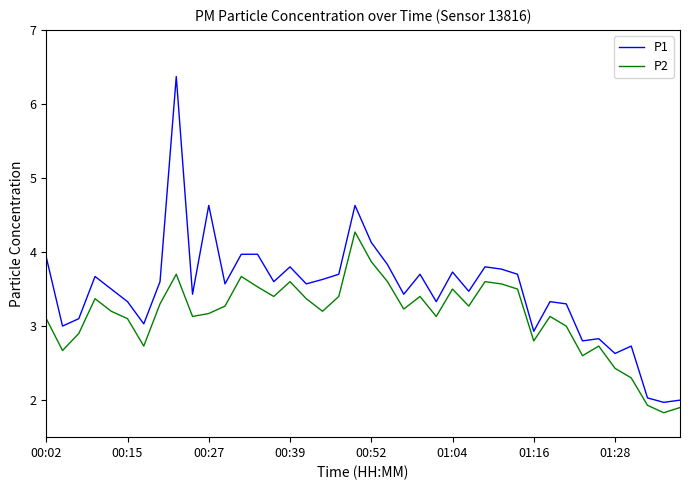

Rank the series by their average value, from lowest to highest.

P2, P1